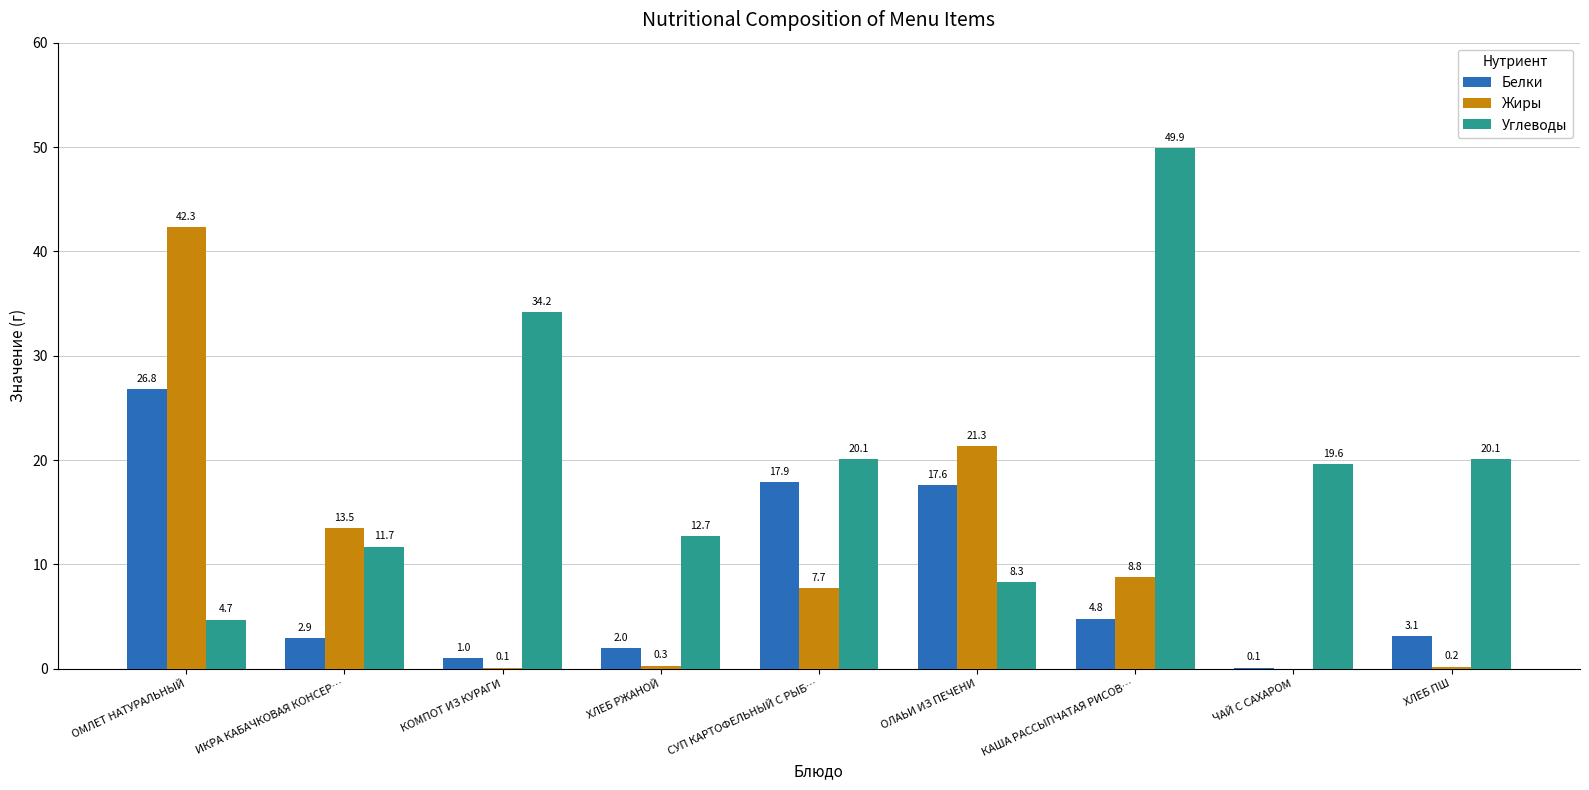

What is the sum of the Белки values at ОЛАЬИ ИЗ ПЕЧЕНИ and КАША РАССЫПЧАТАЯ РИСОВ…?

22.4